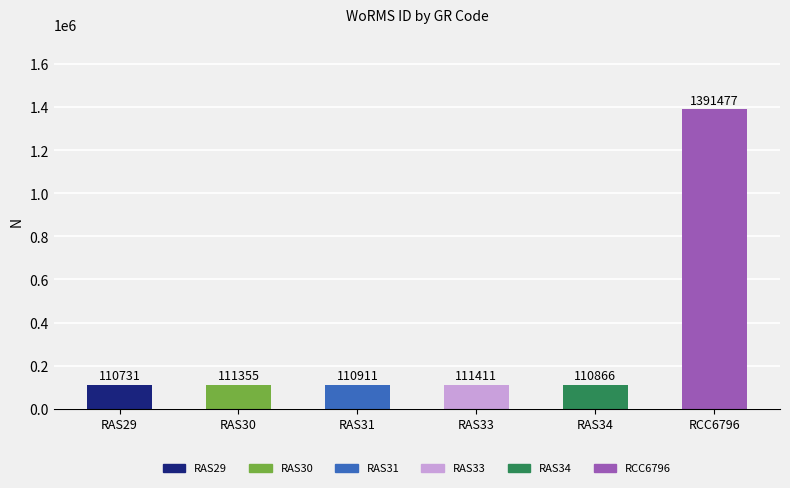

Reading left to right, extract all data points from this chart.

RAS29=110731	RAS30=111355	RAS31=110911	RAS33=111411	RAS34=110866	RCC6796=1391477